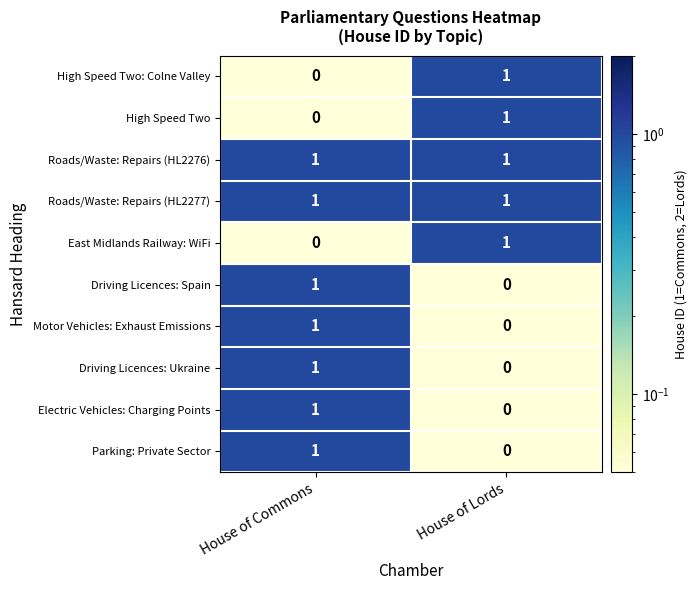

True or false: East Midlands Railway: WiFi has a value of 0 at House of Commons.

True